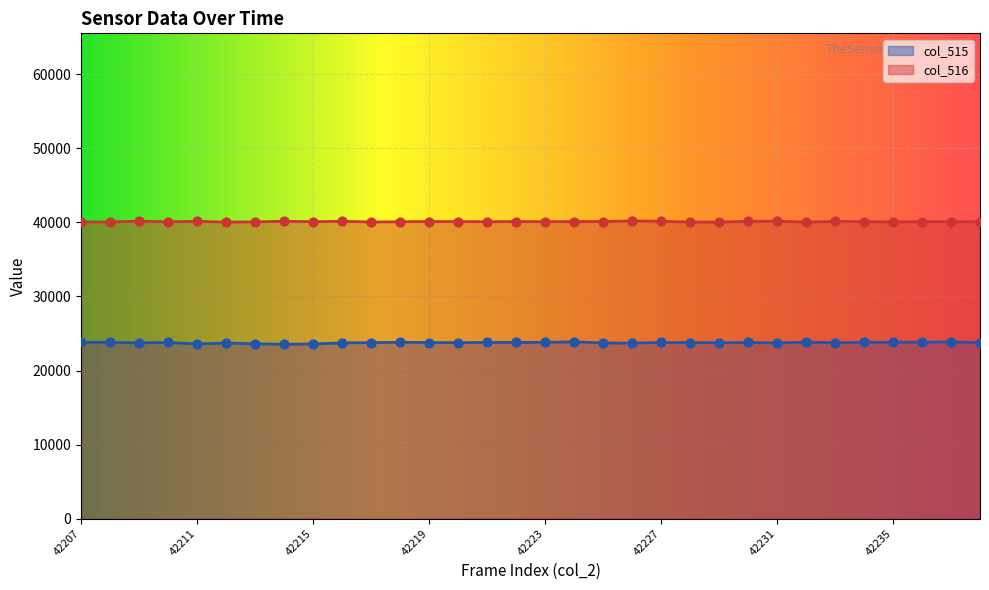

What are all the series names shown in the legend?

col_515, col_516